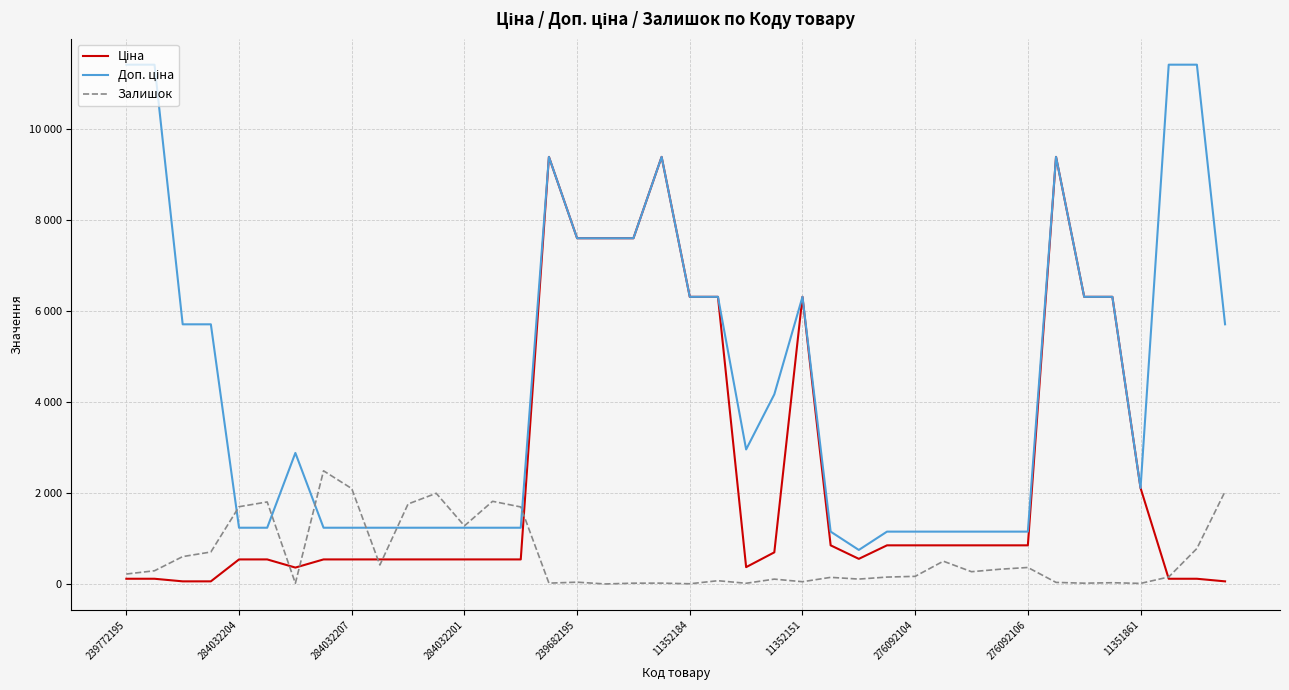

True or false: Ціна has more than 2 points higher than both neighbors.

True